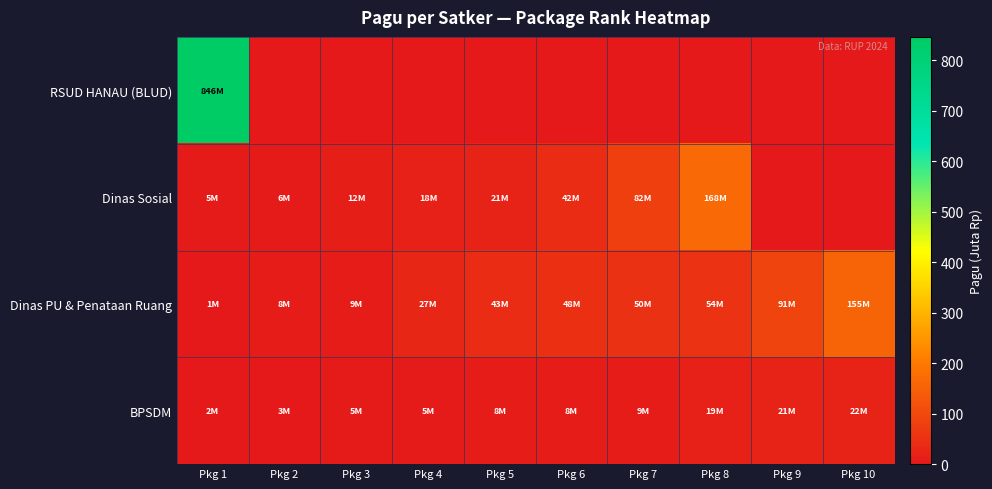

Which series has the largest range (max minus min)?

RSUD HANAU (BLUD)